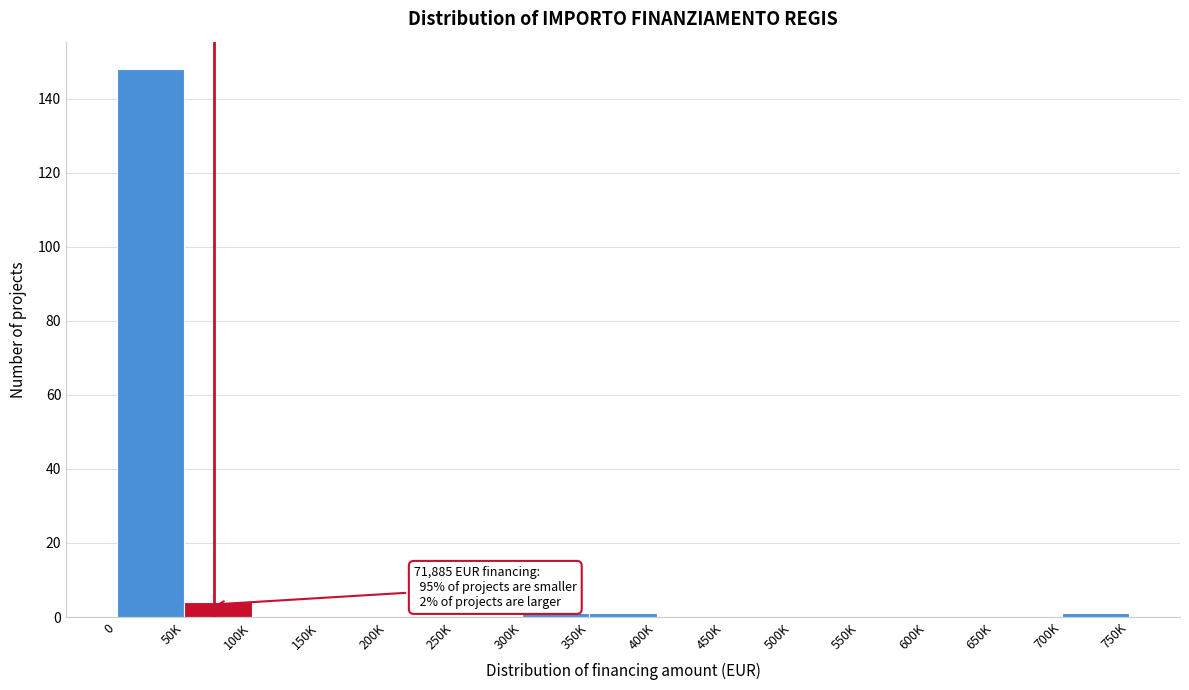

Reading right to left, extract all data points from this chart.

700K=1	650K=0	600K=0	550K=0	500K=0	450K=0	400K=0	350K=1	300K=1	250K=0	200K=0	150K=0	100K=0	50K=4	0=148